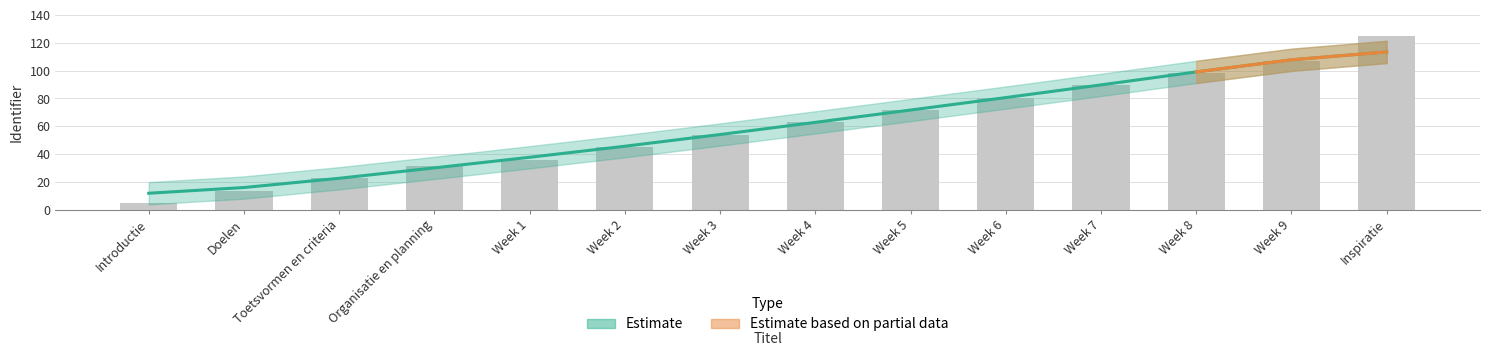

Approximately how many times larger is the value at Organisatie en planning compared to Week 5?

0.4